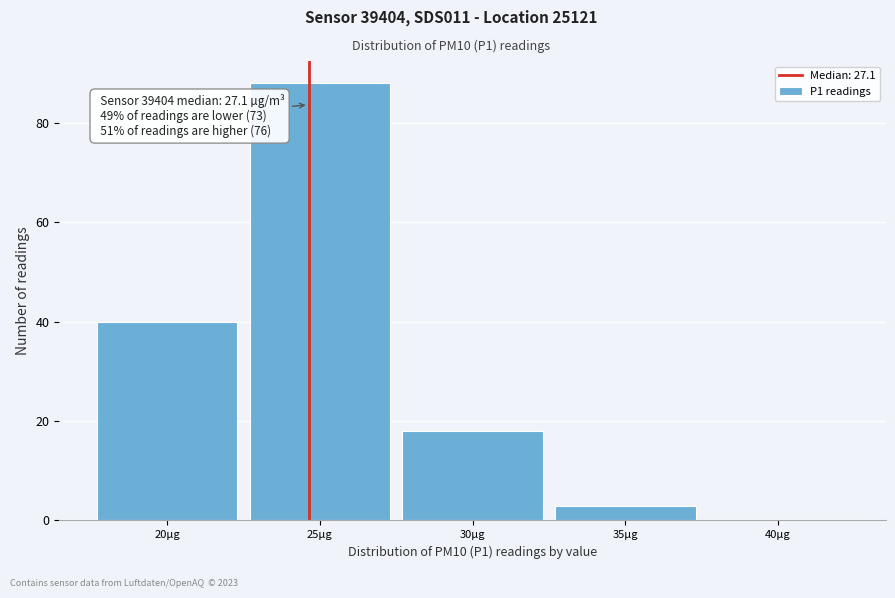

Reading left to right, what are all the values shown in this chart?

20µg=40	25µg=88	30µg=18	35µg=3	40µg=0